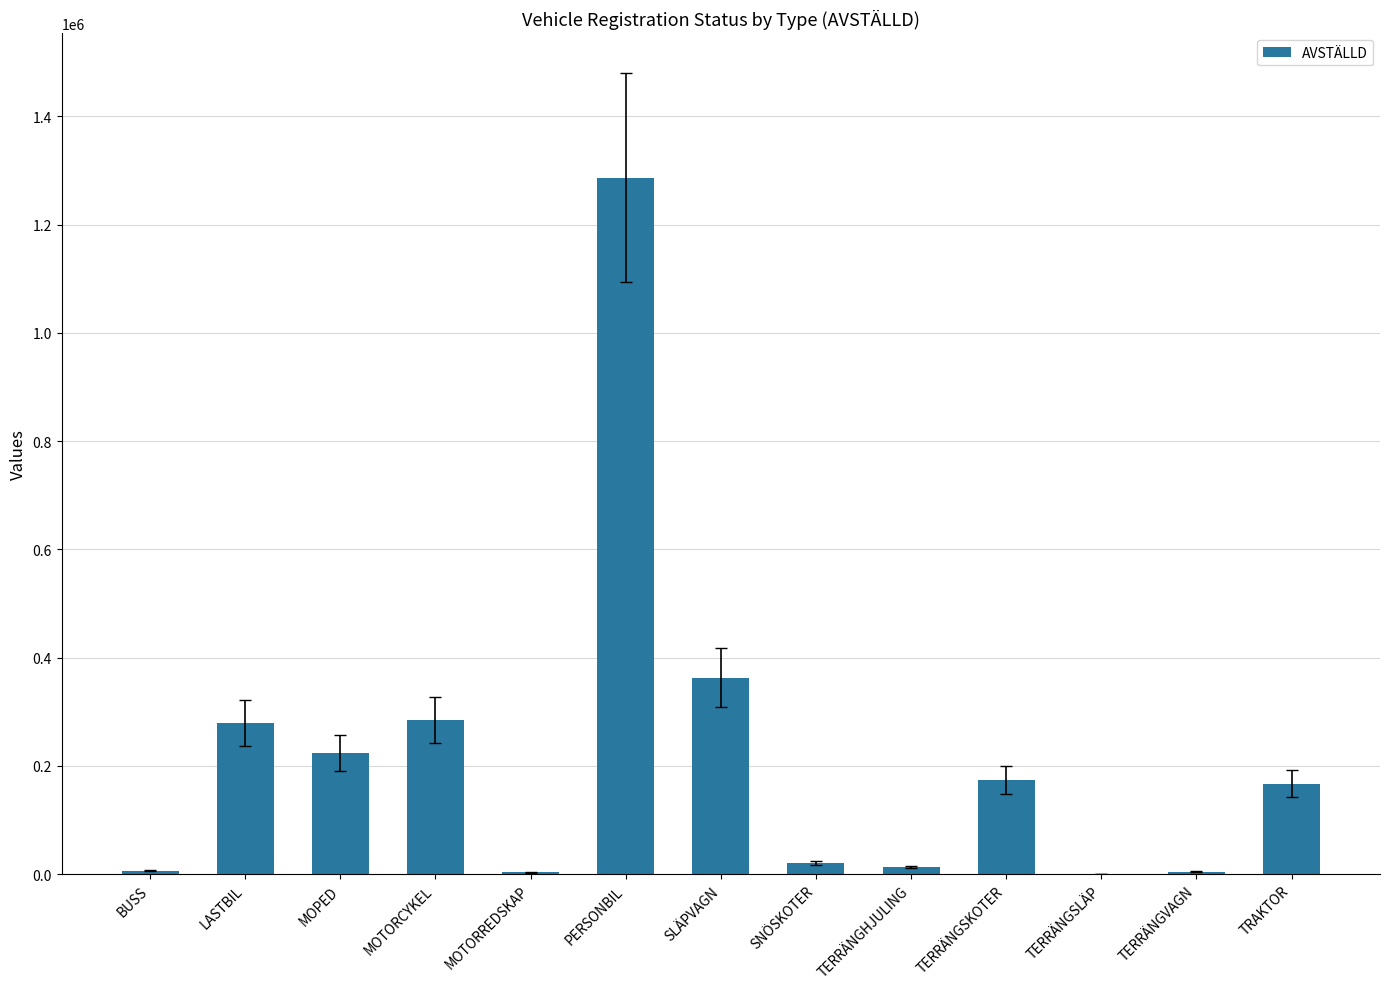

What is the greatest value displayed?

1286166